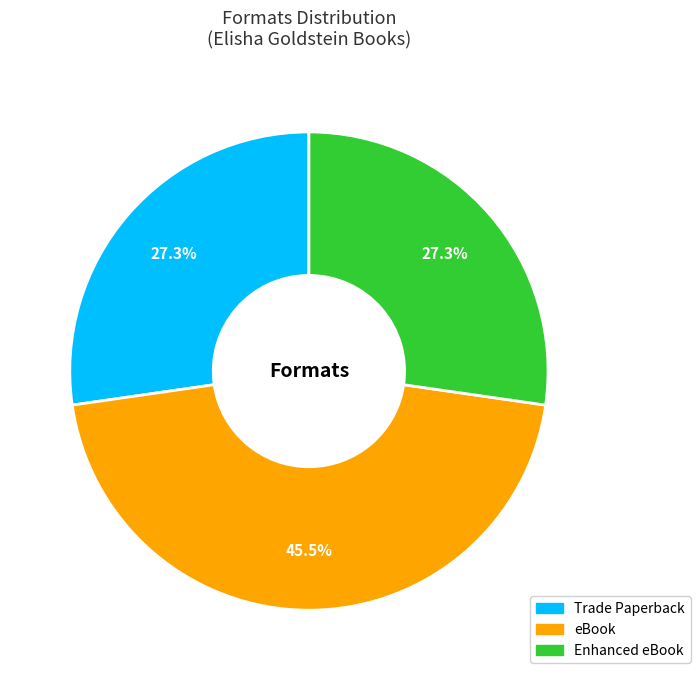

What percentage is the Trade Paperback slice, to the nearest percent?

27%